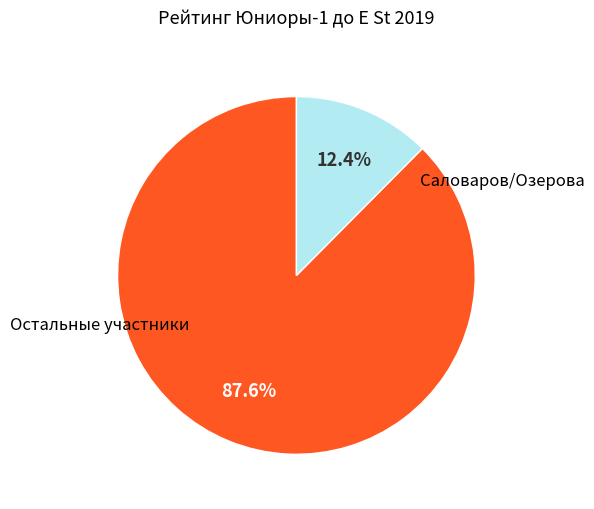

Is there any slice that represents more than half of the pie?

Yes